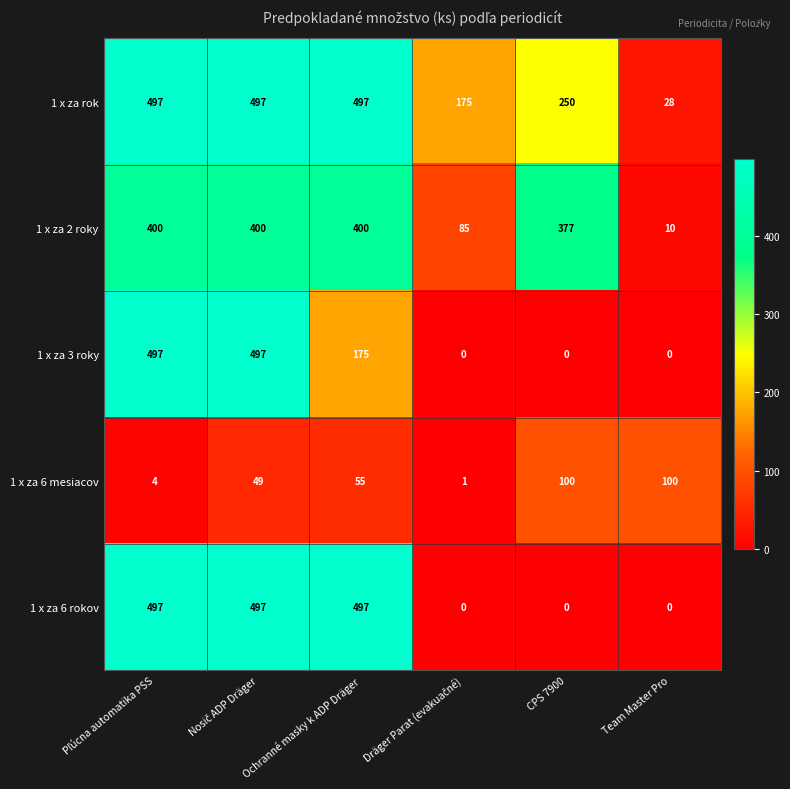

What is the difference between the second highest and second lowest values in the 1 x za 2 roky series?

315